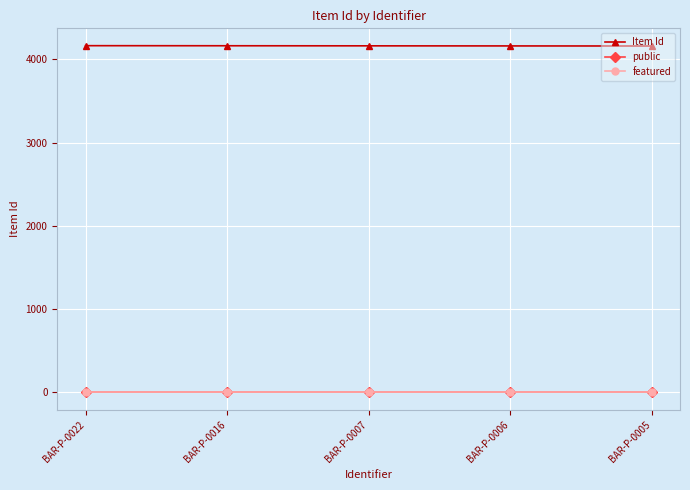

Is the value of public at BAR-P-0005 greater than the value of Item Id at BAR-P-0007?

No